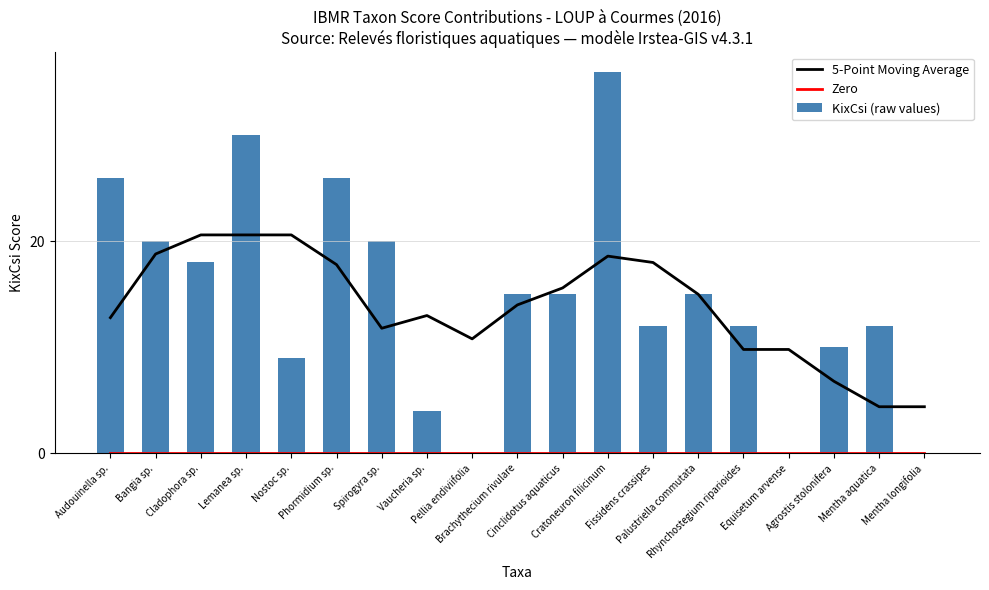

Which category has the highest value in the 5-Point Moving Average series?

Lemanea sp.